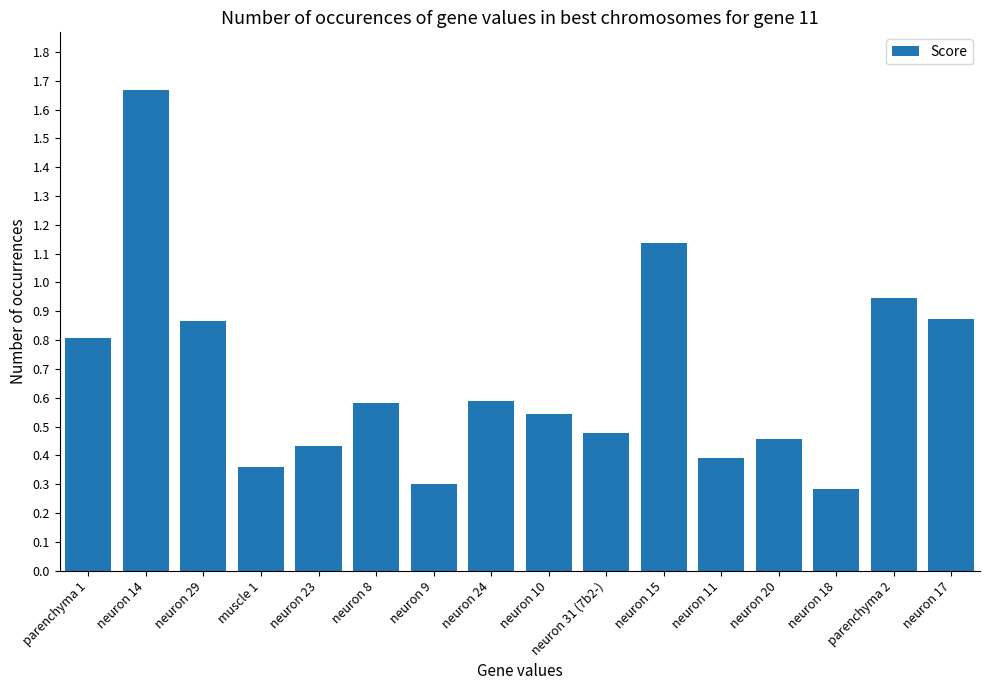

What is the difference between the second highest and second lowest values?

0.8